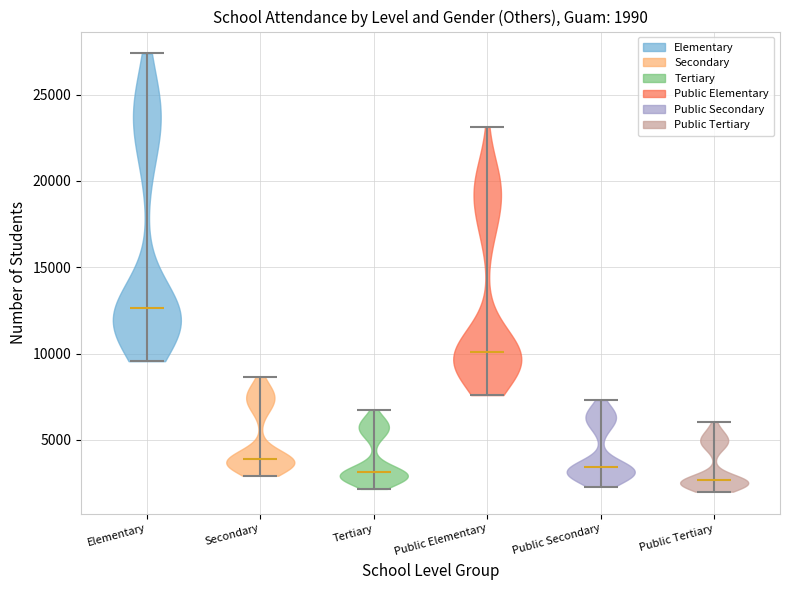

Which violin has the highest median line?

Elementary